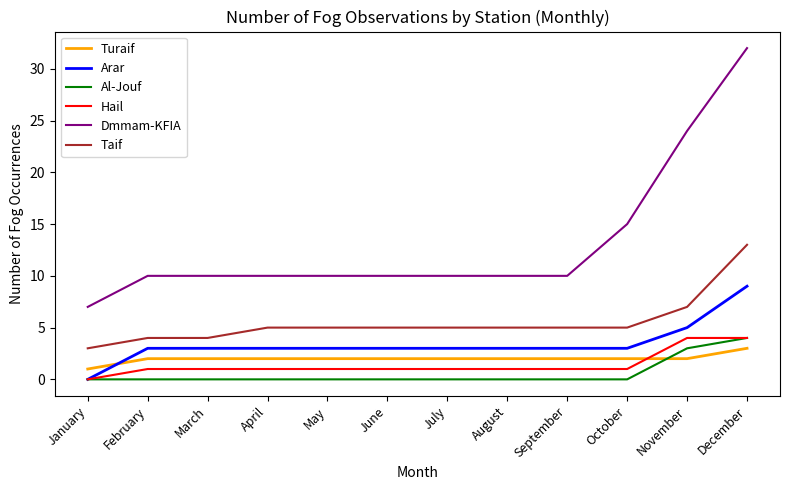

The value of Al-Jouf at December is 7. True or false?

False